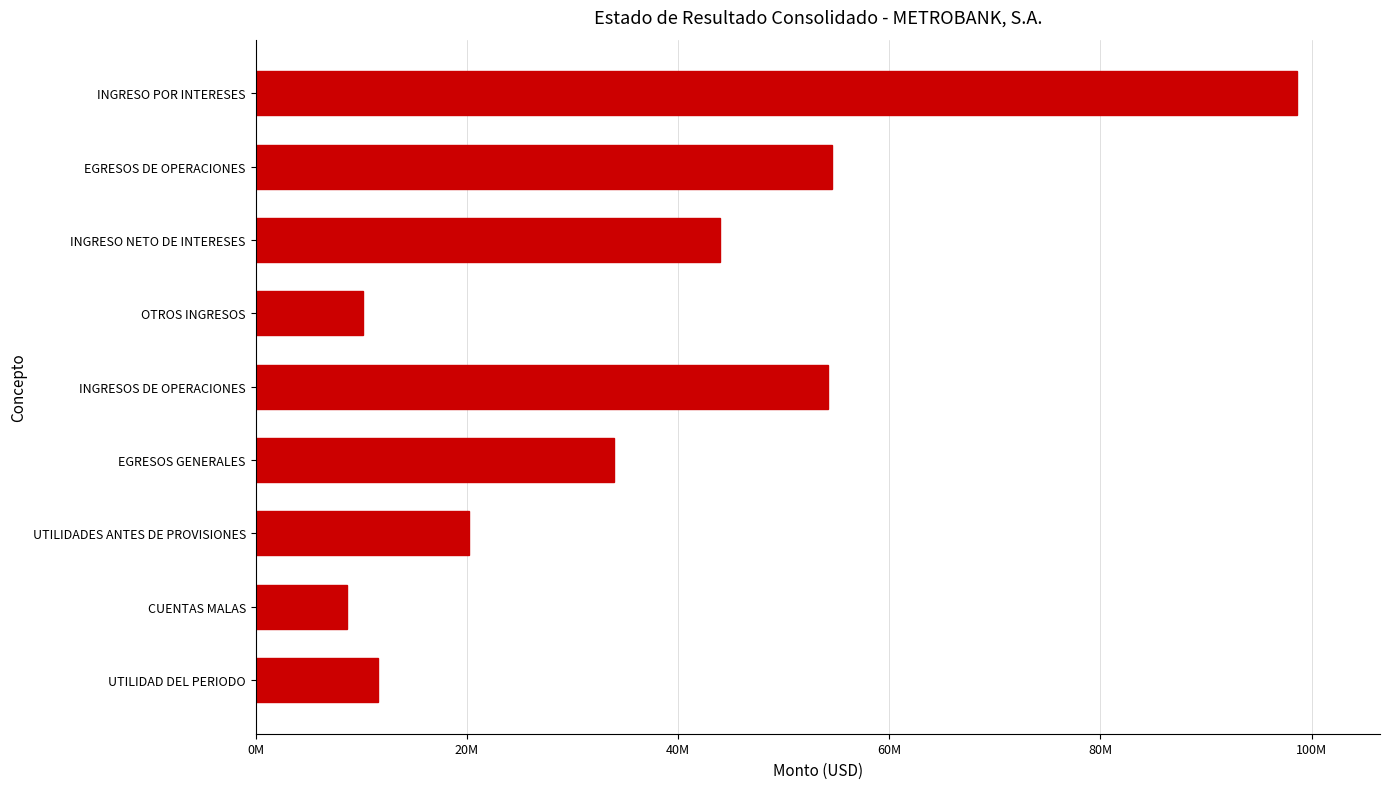

Are the bars horizontal?

Yes